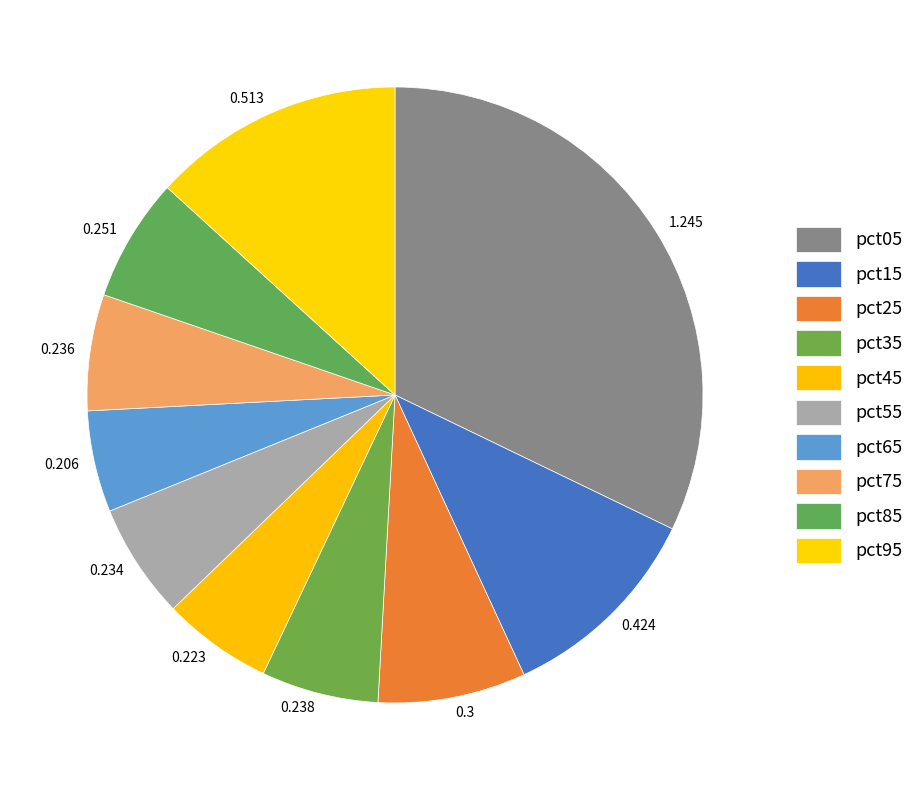

Rank the categories by value from lowest to highest.

pct65, pct45, pct55, pct75, pct35, pct85, pct25, pct15, pct95, pct05